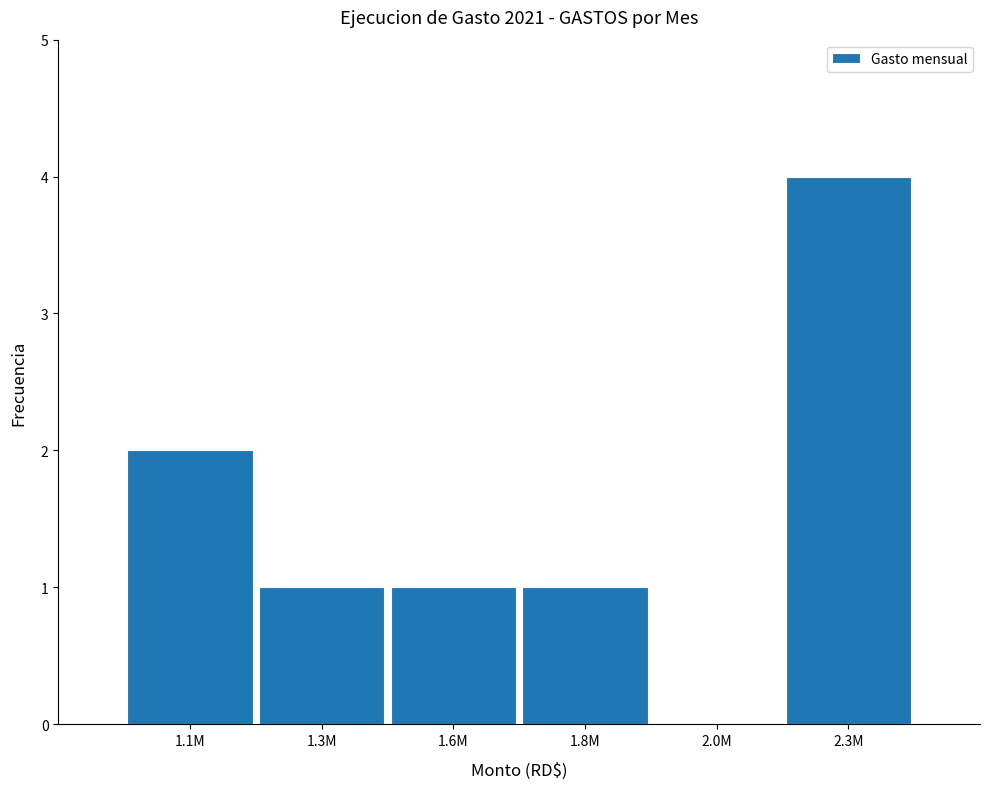

Reading left to right, list all the values displayed in this chart.

1.1M=2	1.3M=1	1.6M=1	1.8M=1	2.0M=0	2.3M=4